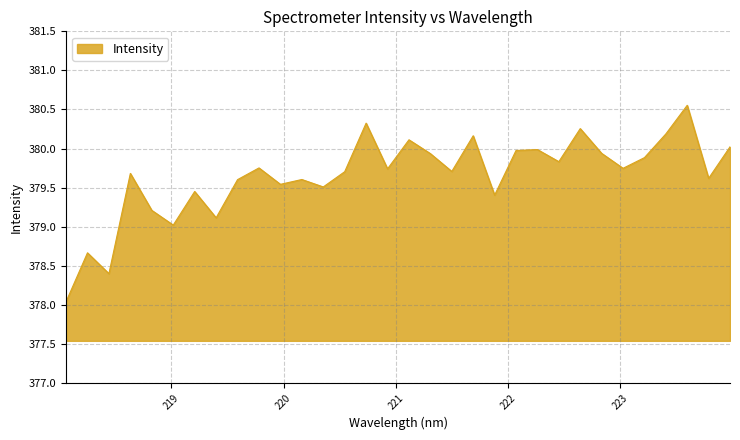

What is the smallest value displayed?

378.0